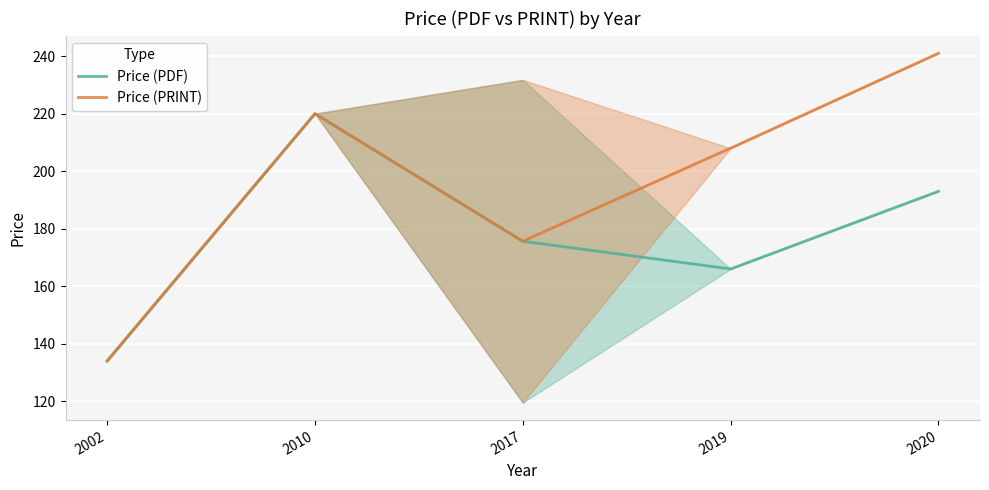

Which series changed the most between 2002 and 2010?

Price (PDF)